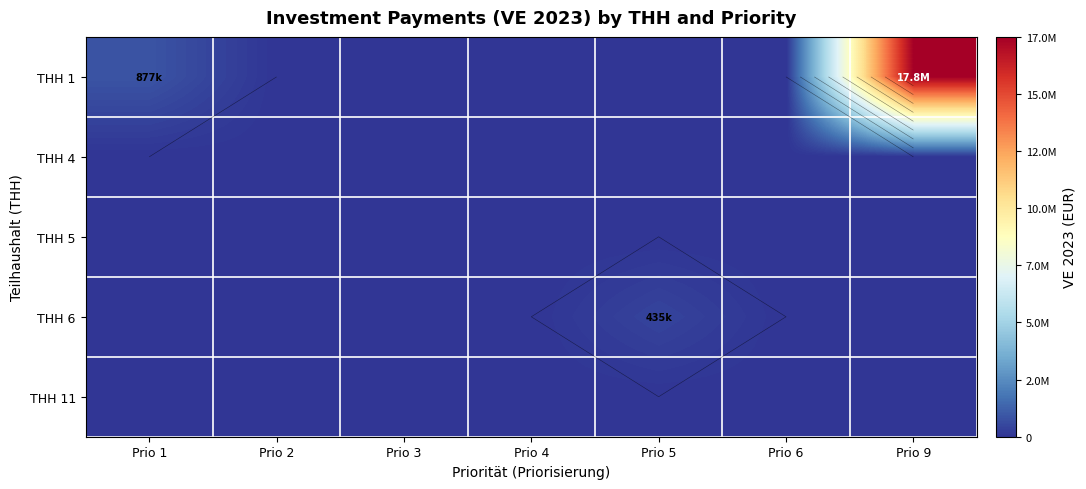

At which category does the chart reach its minimum across all series?

Prio 2